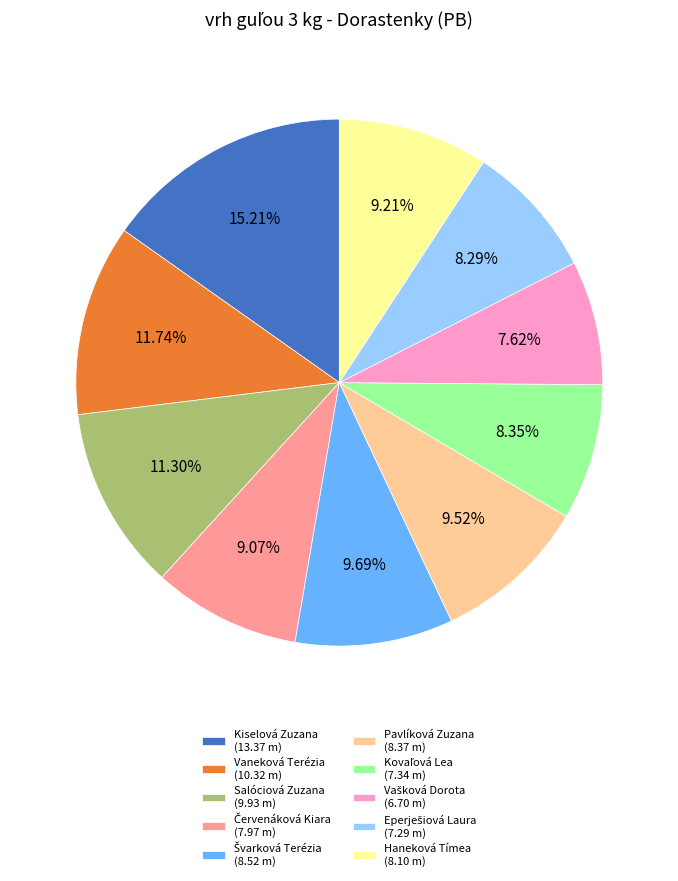

To the nearest percent, what is the difference between the largest and smallest slice percentages?

8%